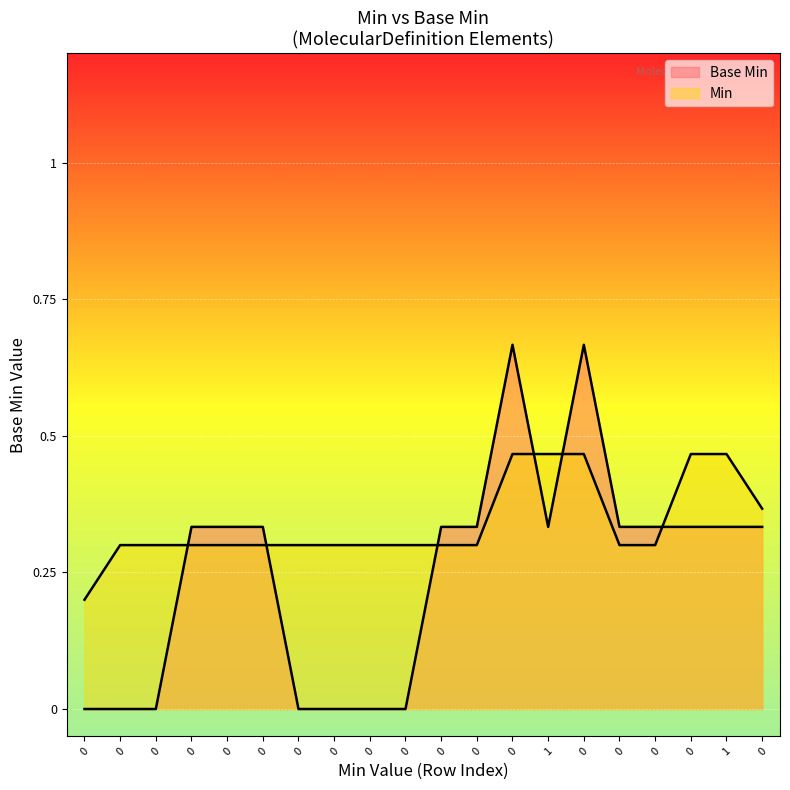

How many points are higher than both their immediate neighbors (excluding endpoints)?

2